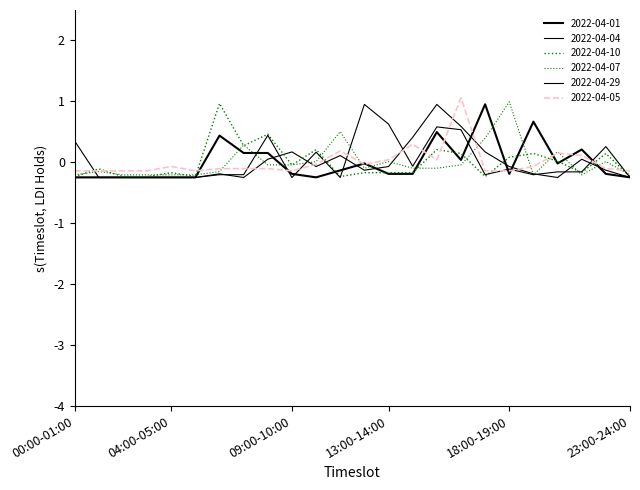

Reading left to right, transcribe all the data shown in this chart.

2022-04-01: 00:00-01:00=-0.2	01:00-02:00=-0.2	02:00-03:00=-0.2	03:00-04:00=-0.2	04:00-05:00=-0.2	05:00-06:00=-0.2	06:00-07:00=0.4	07:00-08:00=0.2	08:00-09:00=0.2	09:00-10:00=-0.2	10:00-11:00=-0.2	11:00-12:00=-0.1	12:00-13:00=-0.0	13:00-14:00=-0.2	14:00-15:00=-0.2	15:00-16:00=0.5	16:00-17:00=0.0	17:00-18:00=1.0	18:00-19:00=-0.2	19:00-20:00=0.7	20:00-21:00=-0.0	21:00-22:00=0.2	22:00-23:00=-0.2	23:00-24:00=-0.2
2022-04-04: 00:00-01:00=0.3	01:00-02:00=-0.2	02:00-03:00=-0.2	03:00-04:00=-0.2	04:00-05:00=-0.2	05:00-06:00=-0.2	06:00-07:00=-0.2	07:00-08:00=-0.2	08:00-09:00=0.0	09:00-10:00=0.2	10:00-11:00=-0.1	11:00-12:00=0.1	12:00-13:00=-0.1	13:00-14:00=-0.1	14:00-15:00=0.4	15:00-16:00=0.9	16:00-17:00=0.6	17:00-18:00=0.2	18:00-19:00=-0.1	19:00-20:00=-0.2	20:00-21:00=-0.2	21:00-22:00=0.0	22:00-23:00=-0.1	23:00-24:00=-0.2
2022-04-10: 00:00-01:00=-0.2	01:00-02:00=-0.1	02:00-03:00=-0.2	03:00-04:00=-0.2	04:00-05:00=-0.2	05:00-06:00=-0.2	06:00-07:00=1.0	07:00-08:00=0.3	08:00-09:00=0.5	09:00-10:00=-0.0	10:00-11:00=0.2	11:00-12:00=-0.2	12:00-13:00=-0.2	13:00-14:00=-0.2	14:00-15:00=-0.2	15:00-16:00=0.2	16:00-17:00=0.1	17:00-18:00=-0.2	18:00-19:00=0.1	19:00-20:00=0.1	20:00-21:00=0.0	21:00-22:00=-0.2	22:00-23:00=0.1	23:00-24:00=-0.2
2022-04-07: 00:00-01:00=-0.2	01:00-02:00=-0.2	02:00-03:00=-0.2	03:00-04:00=-0.2	04:00-05:00=-0.2	05:00-06:00=-0.2	06:00-07:00=-0.2	07:00-08:00=0.3	08:00-09:00=-0.0	09:00-10:00=-0.0	10:00-11:00=0.0	11:00-12:00=0.5	12:00-13:00=-0.1	13:00-14:00=0.0	14:00-15:00=-0.1	15:00-16:00=-0.1	16:00-17:00=-0.0	17:00-18:00=0.4	18:00-19:00=1.0	19:00-20:00=-0.2	20:00-21:00=0.2	21:00-22:00=-0.2	22:00-23:00=0.0	23:00-24:00=-0.2
2022-04-29: 00:00-01:00=-0.2	01:00-02:00=-0.2	02:00-03:00=-0.2	03:00-04:00=-0.2	04:00-05:00=-0.2	05:00-06:00=-0.2	06:00-07:00=-0.2	07:00-08:00=-0.2	08:00-09:00=0.4	09:00-10:00=-0.2	10:00-11:00=0.2	11:00-12:00=-0.2	12:00-13:00=0.9	13:00-14:00=0.6	14:00-15:00=-0.1	15:00-16:00=0.6	16:00-17:00=0.5	17:00-18:00=-0.2	18:00-19:00=-0.1	19:00-20:00=-0.2	20:00-21:00=-0.2	21:00-22:00=-0.2	22:00-23:00=0.3	23:00-24:00=-0.2
2022-04-05: 00:00-01:00=-0.1	01:00-02:00=-0.1	02:00-03:00=-0.1	03:00-04:00=-0.1	04:00-05:00=-0.1	05:00-06:00=-0.1	06:00-07:00=-0.1	07:00-08:00=-0.1	08:00-09:00=-0.1	09:00-10:00=-0.1	10:00-11:00=-0.0	11:00-12:00=0.2	12:00-13:00=-0.0	13:00-14:00=0.0	14:00-15:00=0.3	15:00-16:00=0.0	16:00-17:00=1.1	17:00-18:00=-0.1	18:00-19:00=-0.1	19:00-20:00=-0.1	20:00-21:00=0.1	21:00-22:00=0.1	22:00-23:00=-0.1	23:00-24:00=-0.1